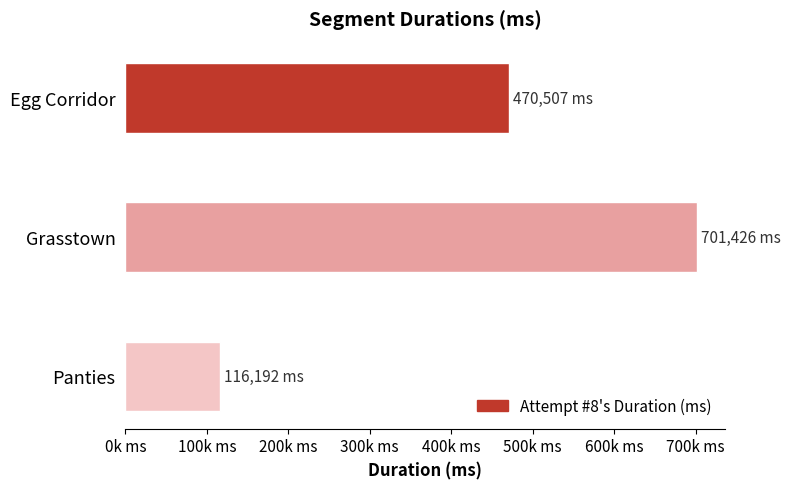

Are the bars horizontal?

Yes